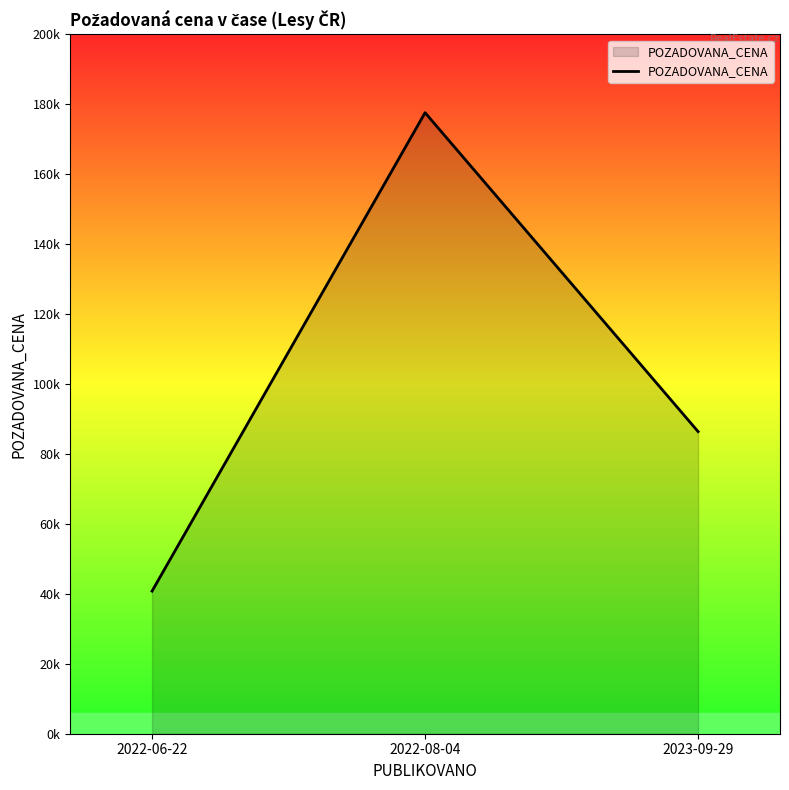

List the labels in order of value, smallest first.

2022-06-22, 2023-09-29, 2022-08-04